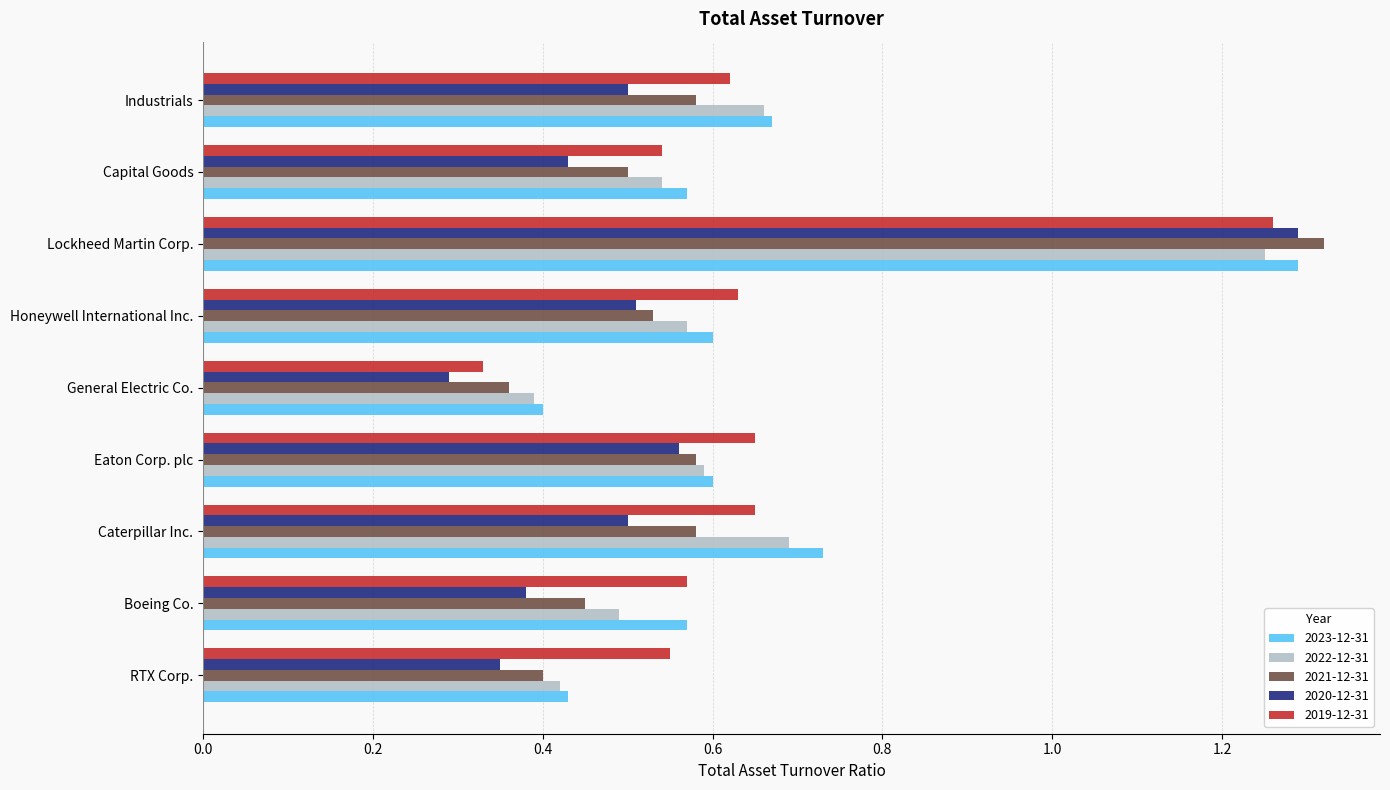

Which category has the highest value in the 2020-12-31 series?

Lockheed Martin Corp.